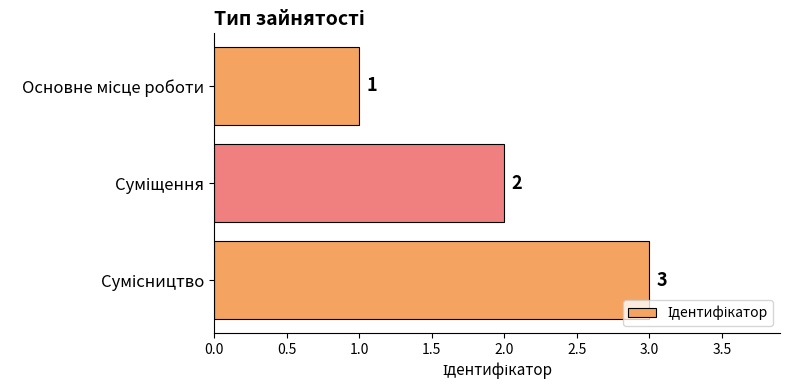

How many data points are less than 2?

1